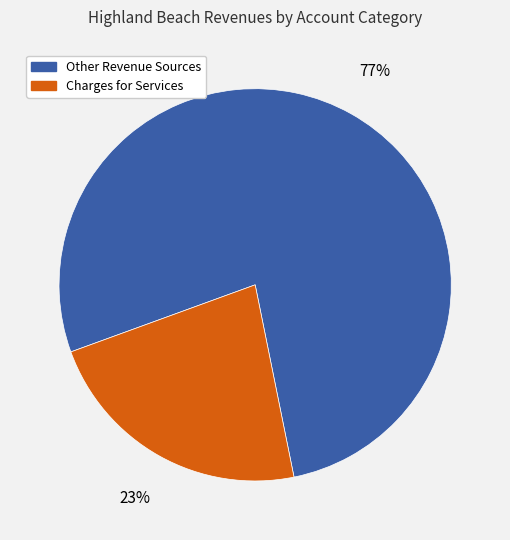

Is it true that Other Revenue Sources is 83% of the pie?

False